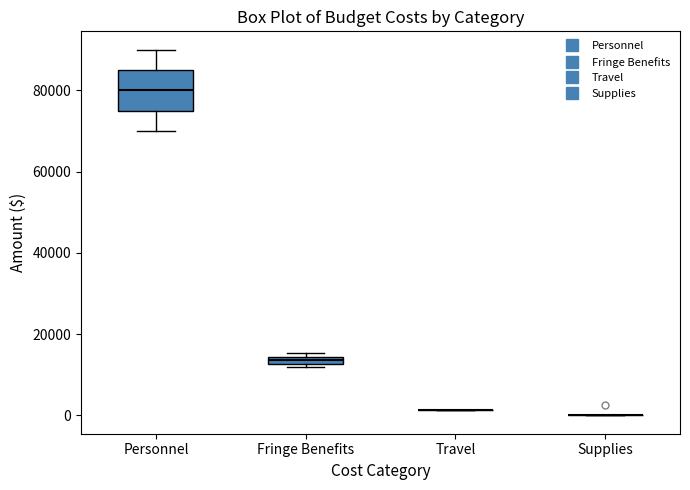

Where does the lower whisker of the box for Personnel end on the y-axis? The values are not printed on the chart, so give them approximately, as read against the axis.

70000